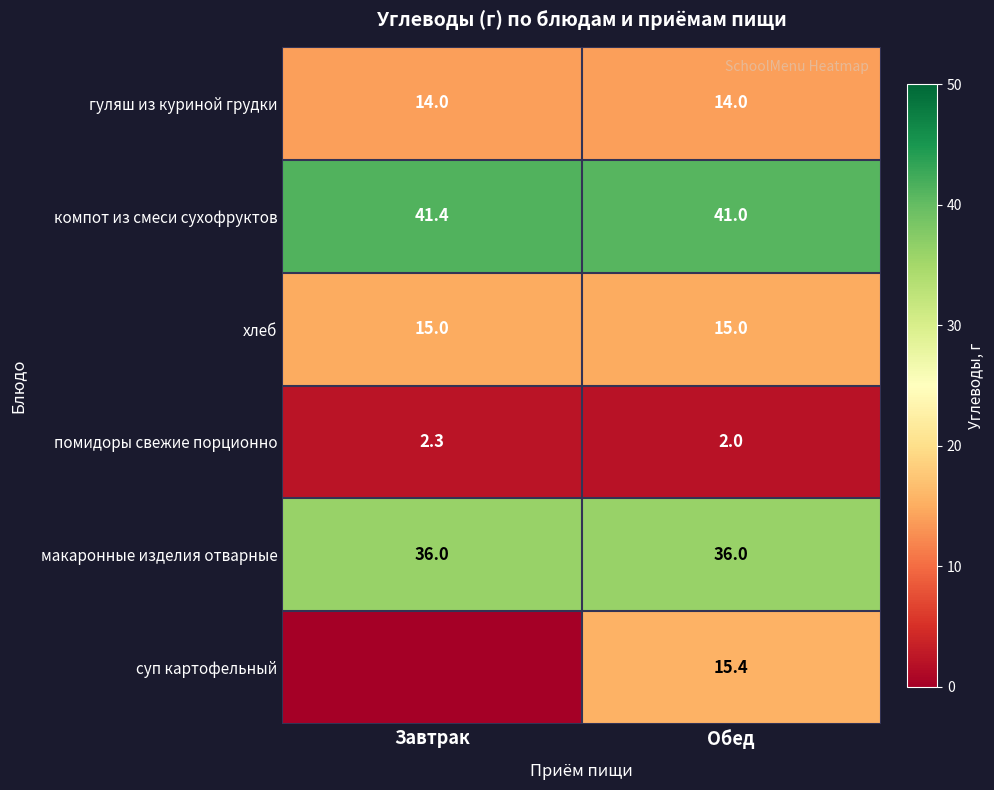

At which category does the chart reach its peak across all series?

Завтрак